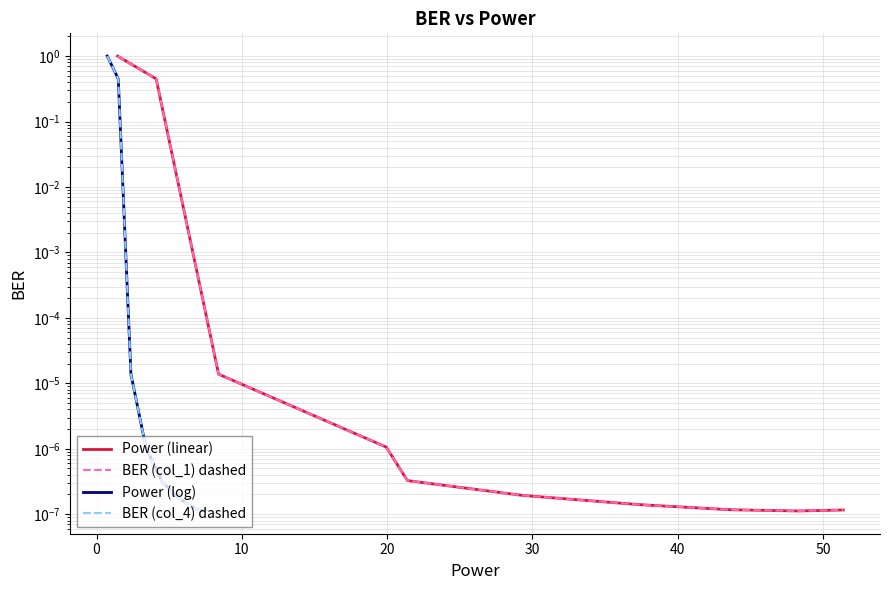

True or false: Power (log) has more than 1 interior local peaks.

False